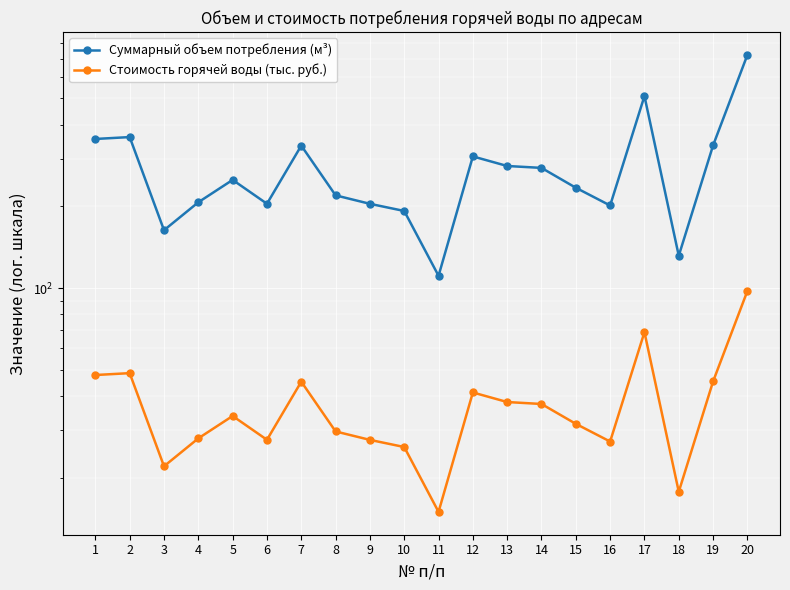

How many interior local peaks does the Стоимость горячей воды (тыс. руб.) series have?

5